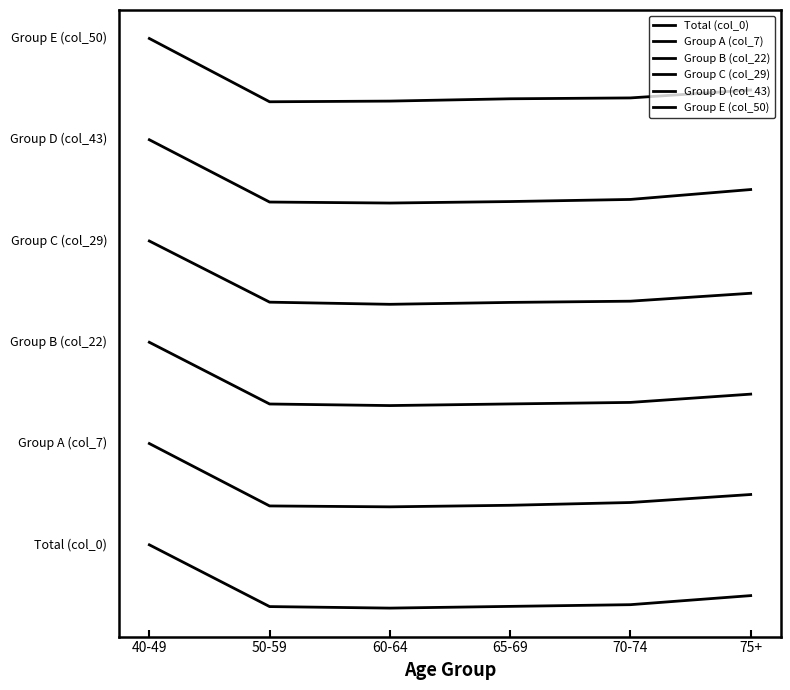

What is the value of the Group A (col_7) point at the 1st from the left?

13000.0